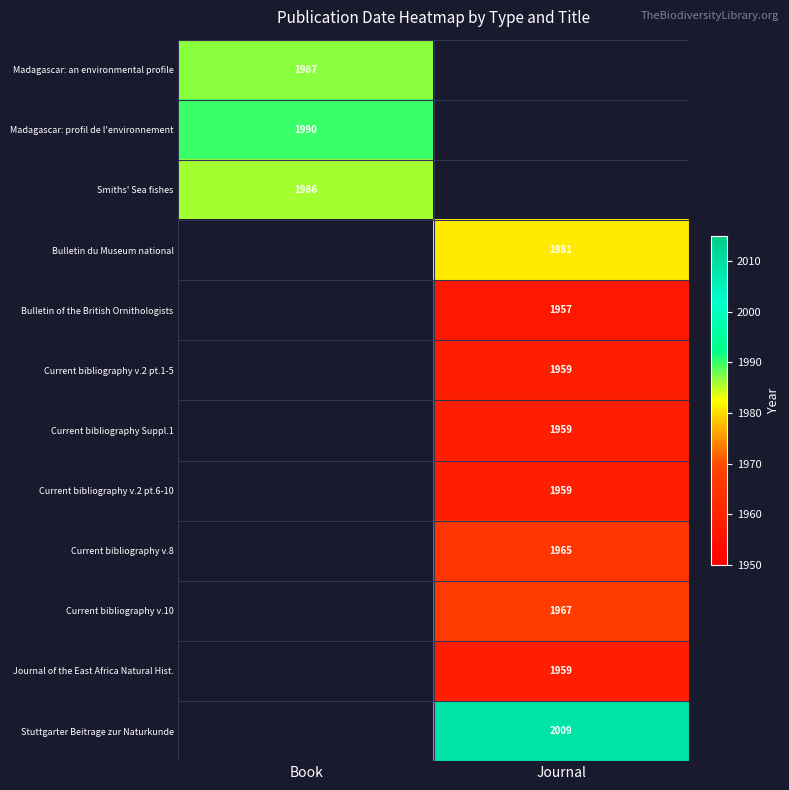

Which label corresponds to the smallest value in the chart?

Journal